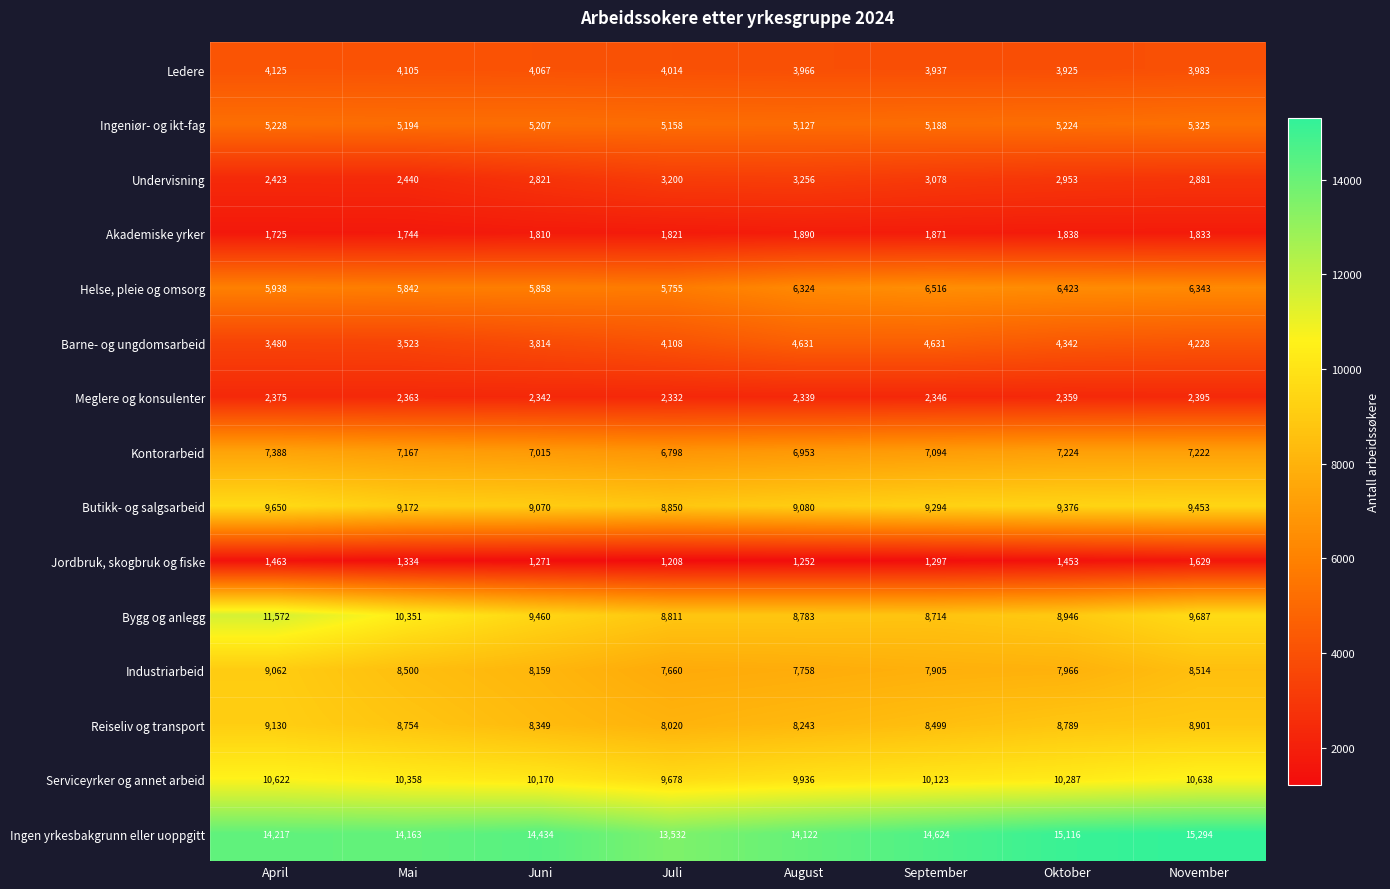

How many series are shown in this chart?

15